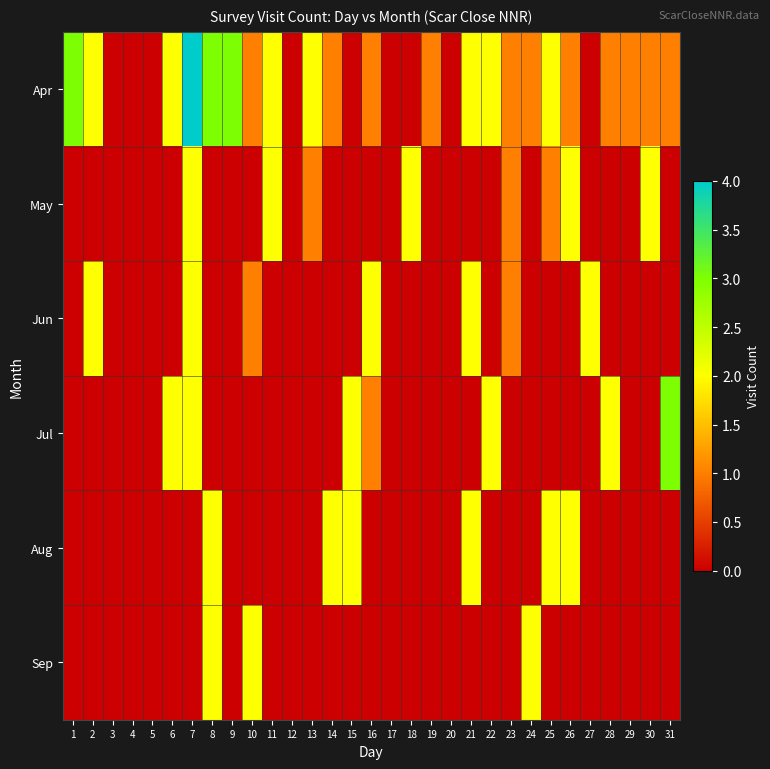

What is the greatest value displayed?

4